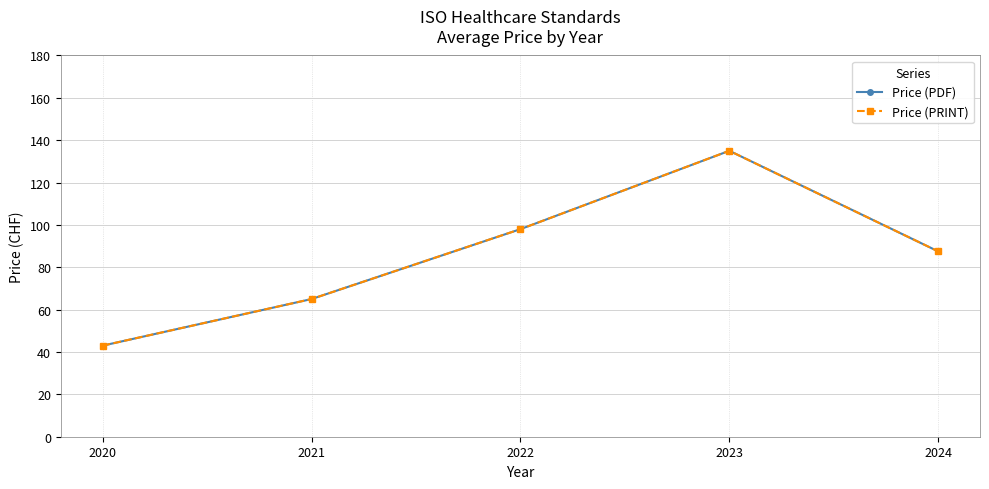

How many lines are shown in the chart?

2